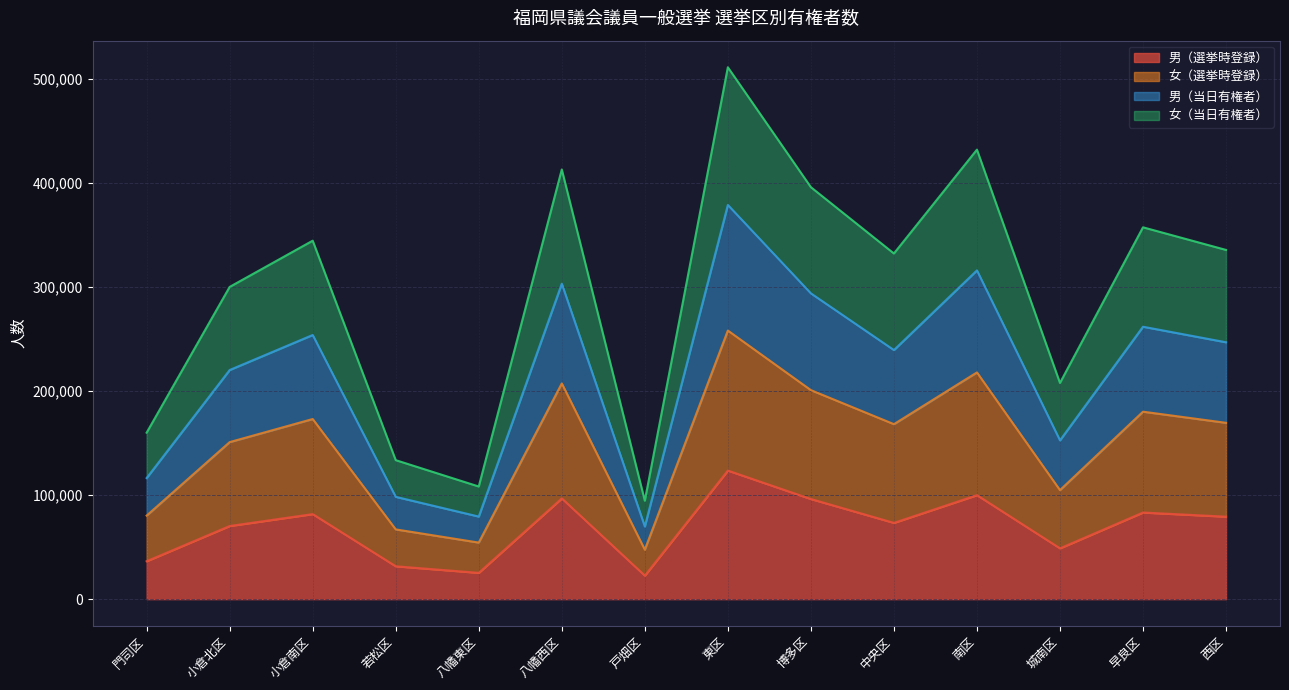

True or false: 男（当日有権者） and 男（選挙時登録） cross at least once.

False